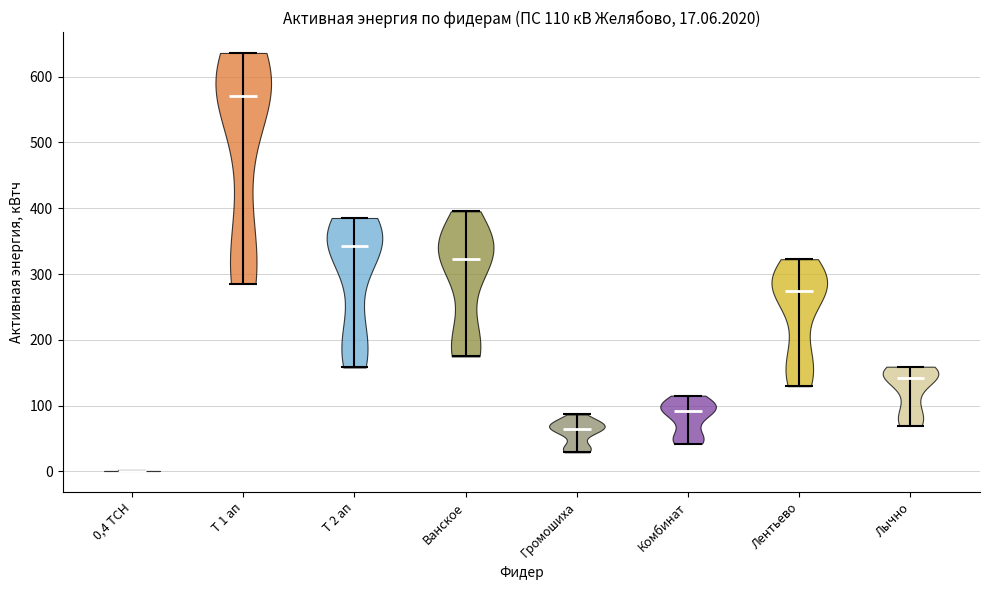

Which violin has the highest median line?

Т 1 ап